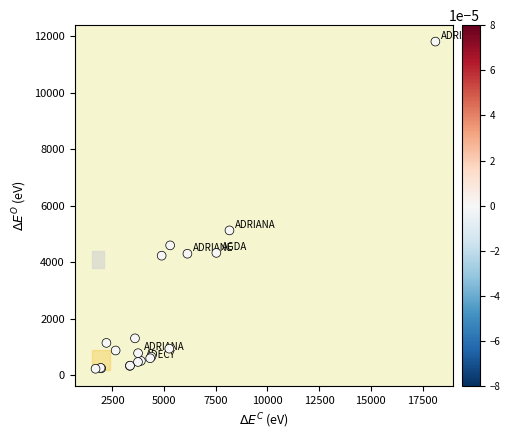

What Y value in the scatter plot is closest to 6017?

5126.6